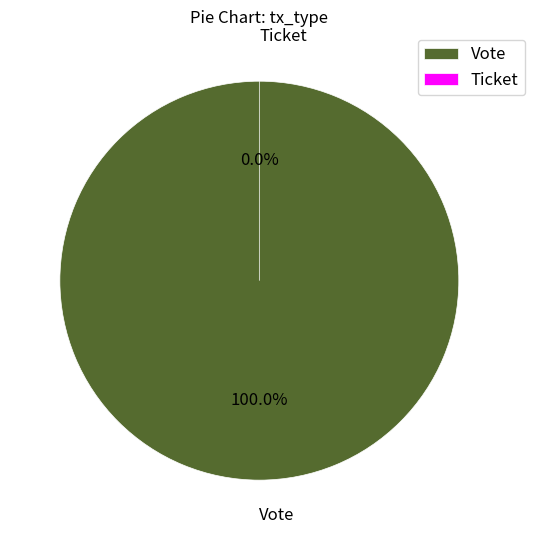

The Ticket slice represents 0% of the pie. True or false?

True